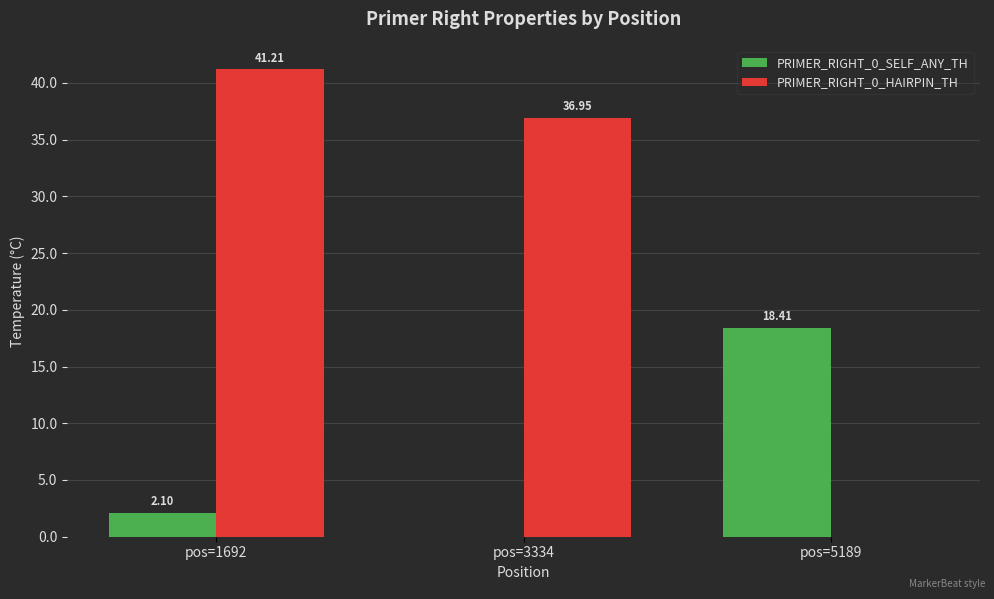

What is the sum of all PRIMER_RIGHT_0_HAIRPIN_TH values?

78.2